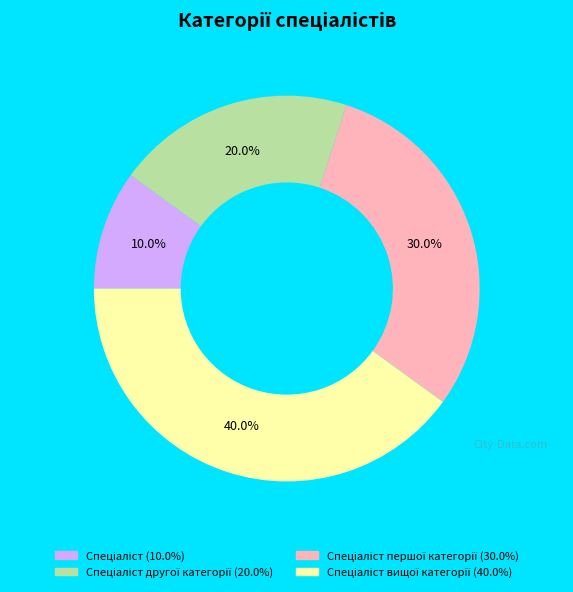

Does any single category account for the majority?

No